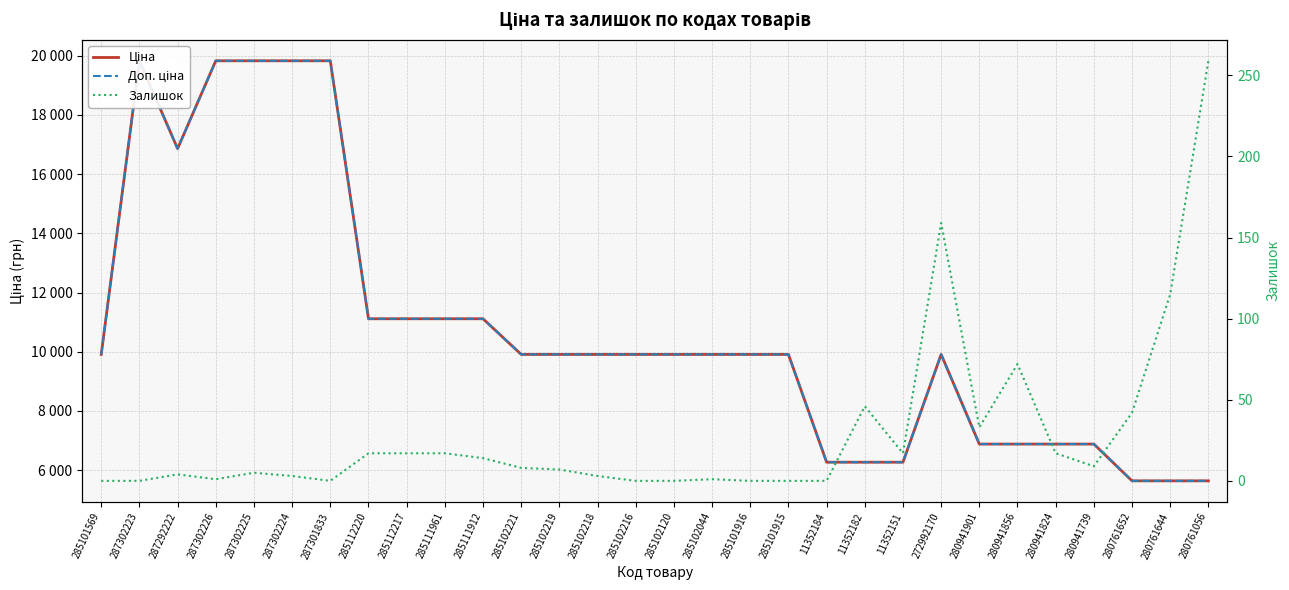

True or false: Ціна and Доп. ціна intersect in this chart.

False